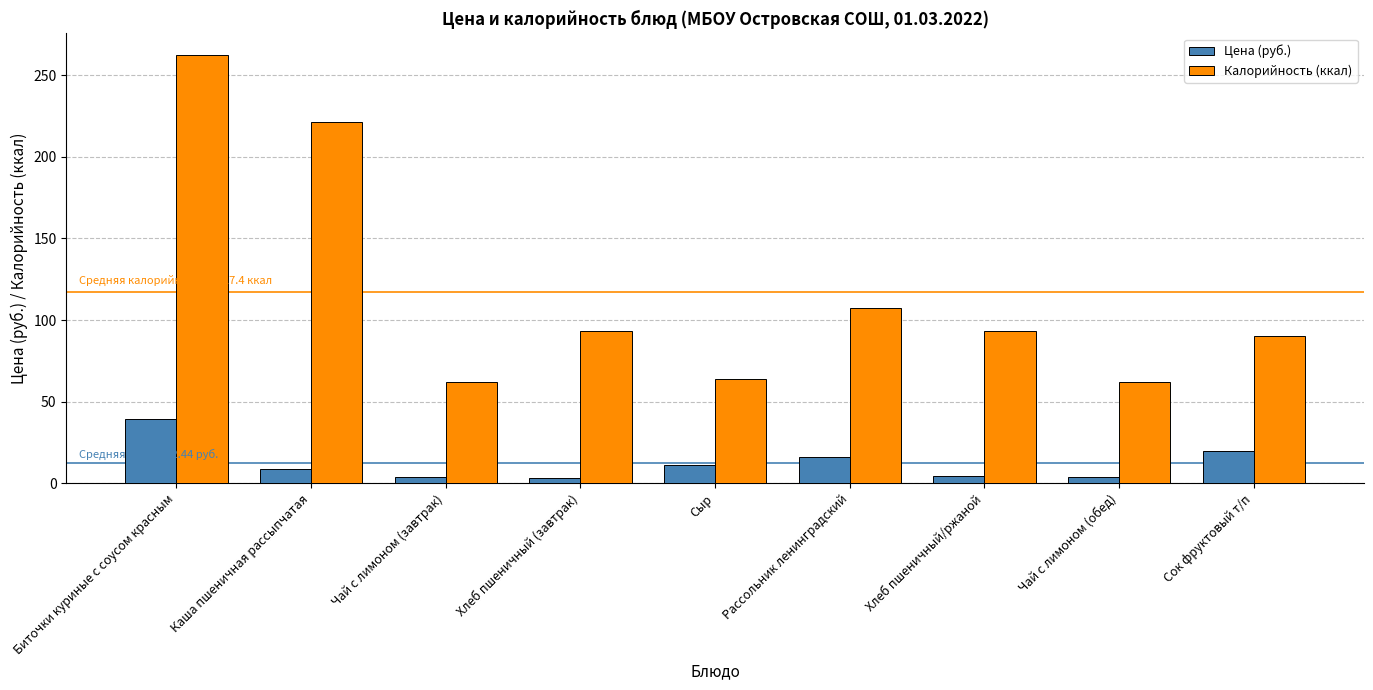

Which category has the highest value in the Цена (руб.) series?

Биточки куриные с соусом красным